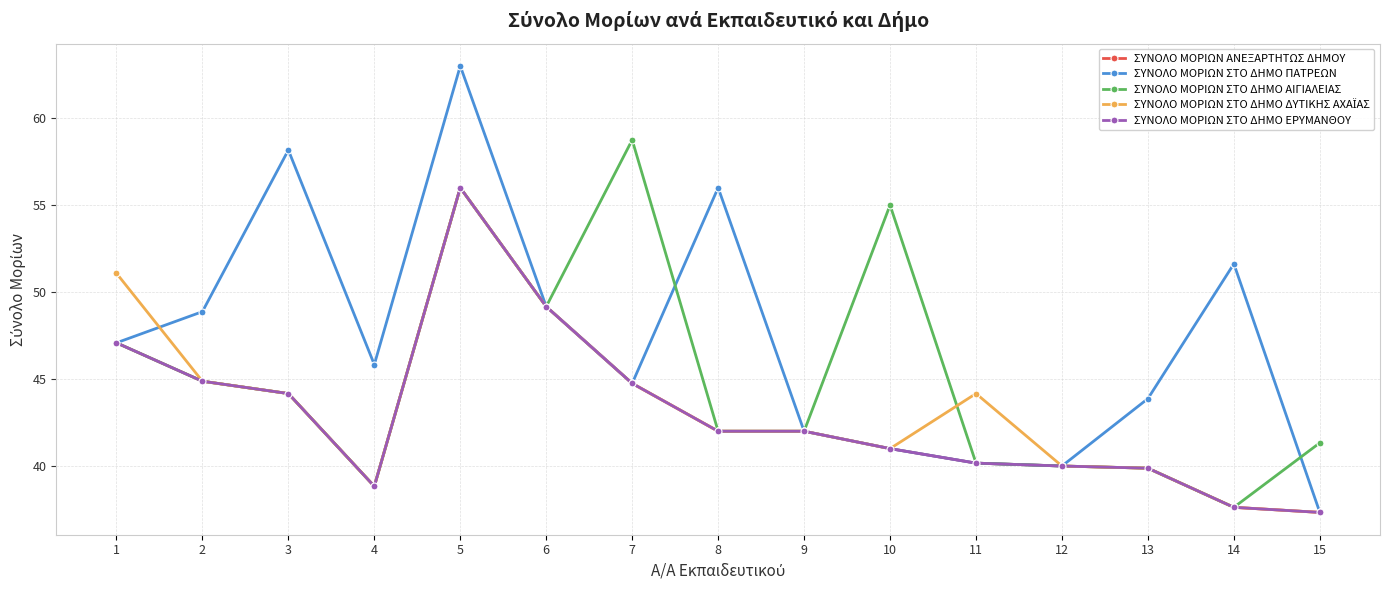

Does the chart have visible grid lines?

Yes